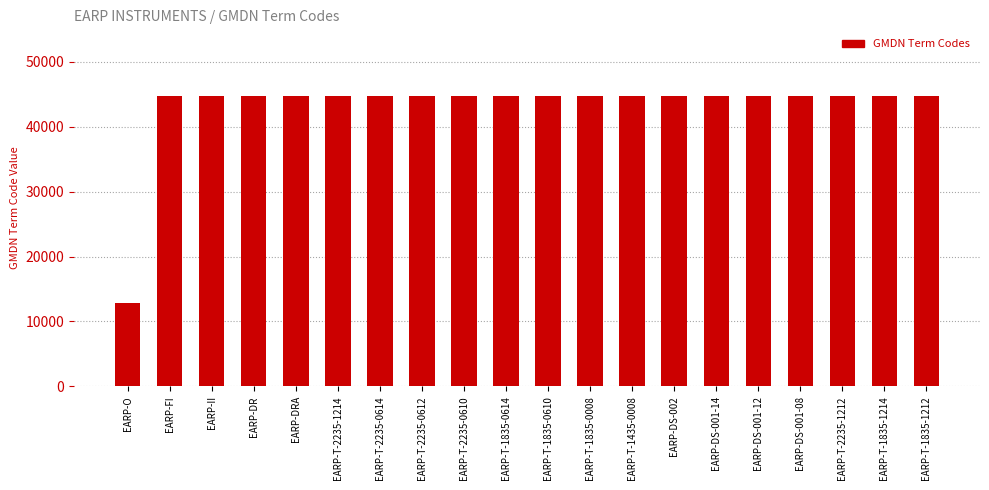

True or false: the data shows 44759 at EARP-II.

True